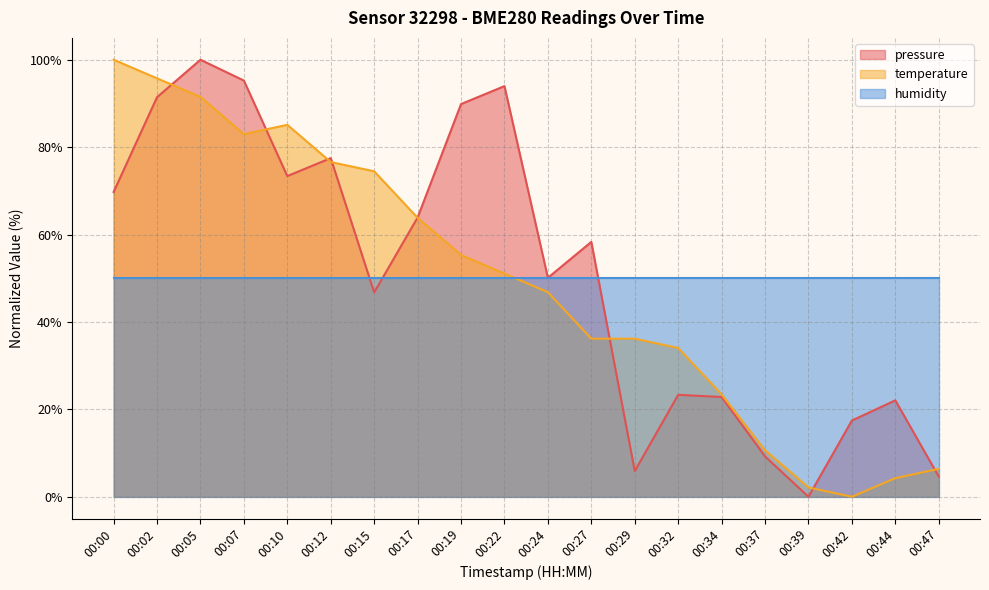

What is the difference between the highest and lowest values at 00:15?

27.7